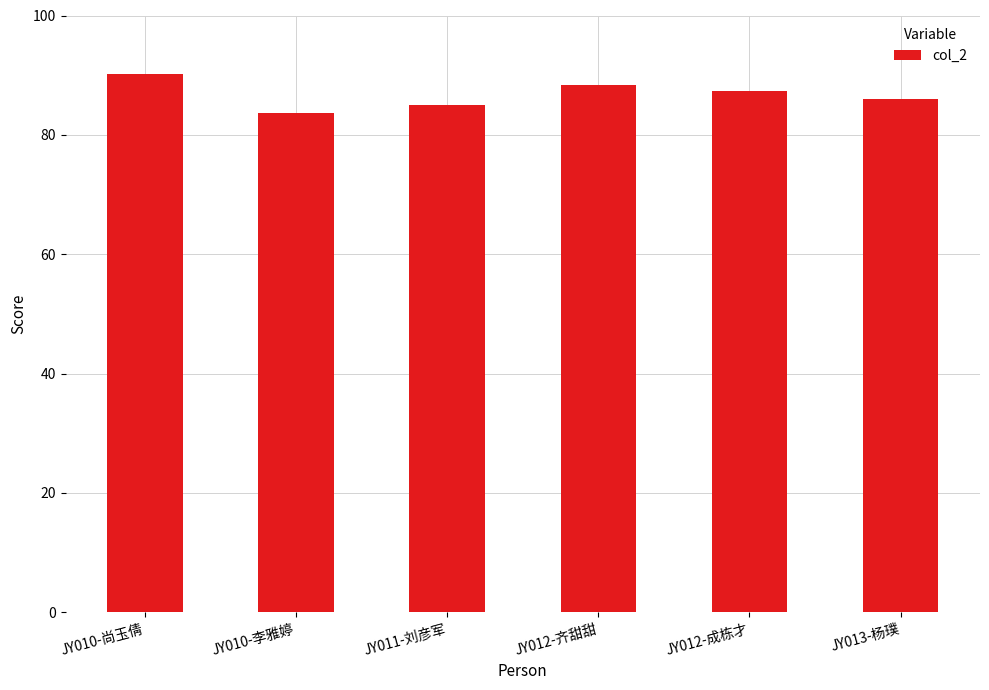

List the labels in order of value, largest first.

JY010-尚玉倩, JY012-齐甜甜, JY012-成栋才, JY013-杨璞, JY011-刘彦军, JY010-李雅婷